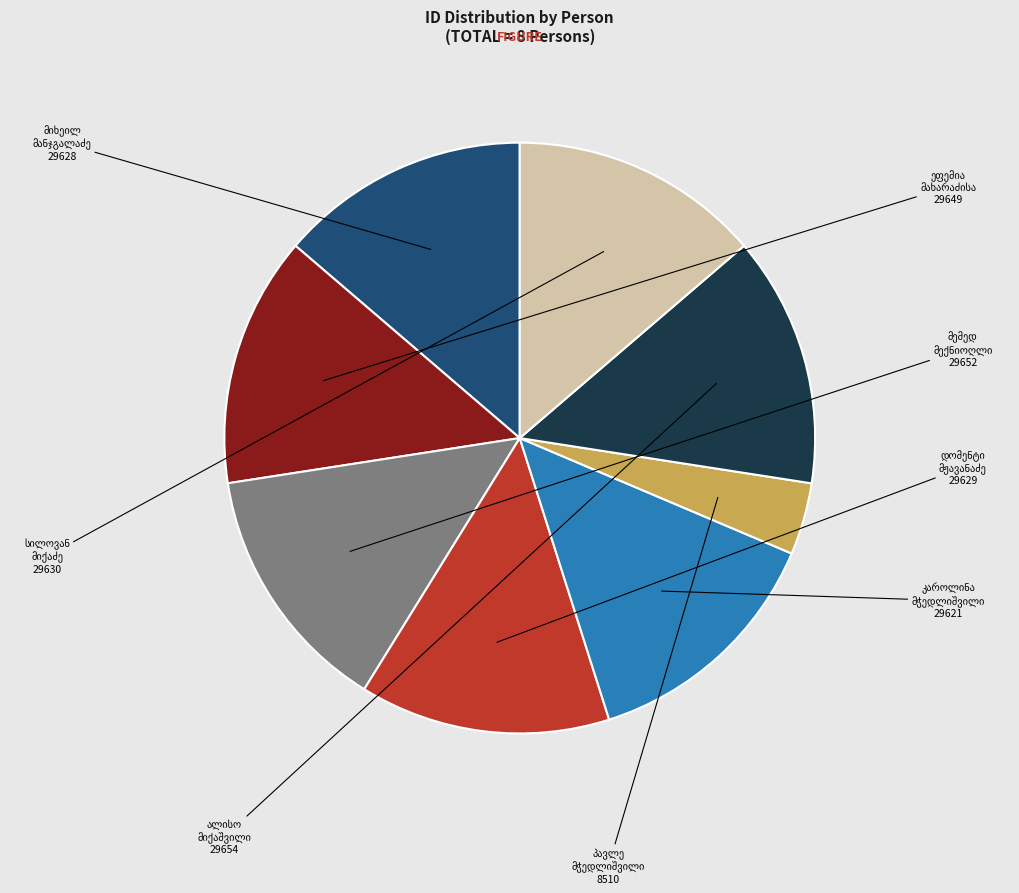

Is there any slice that represents more than half of the pie?

No